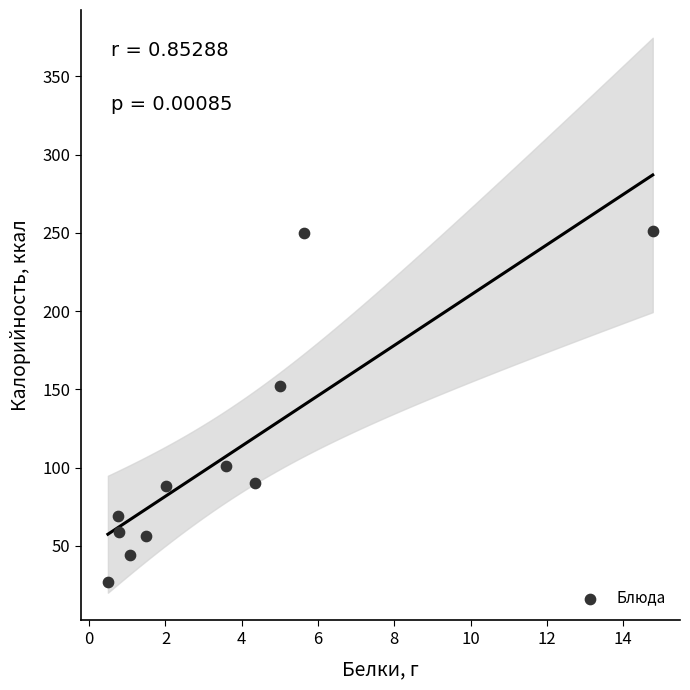

What is the average X value?

3.6